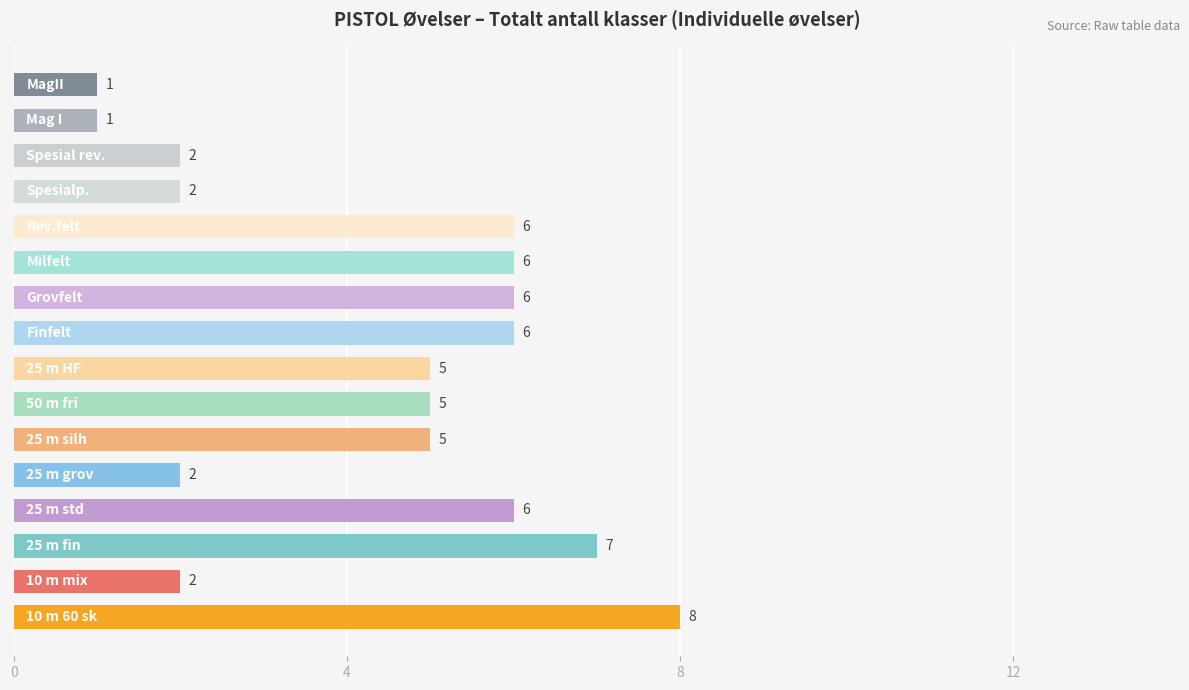

Reading top to bottom, what are all the values shown in this chart?

1	1	2	2	6	6	6	6	5	5	5	2	6	7	2	8